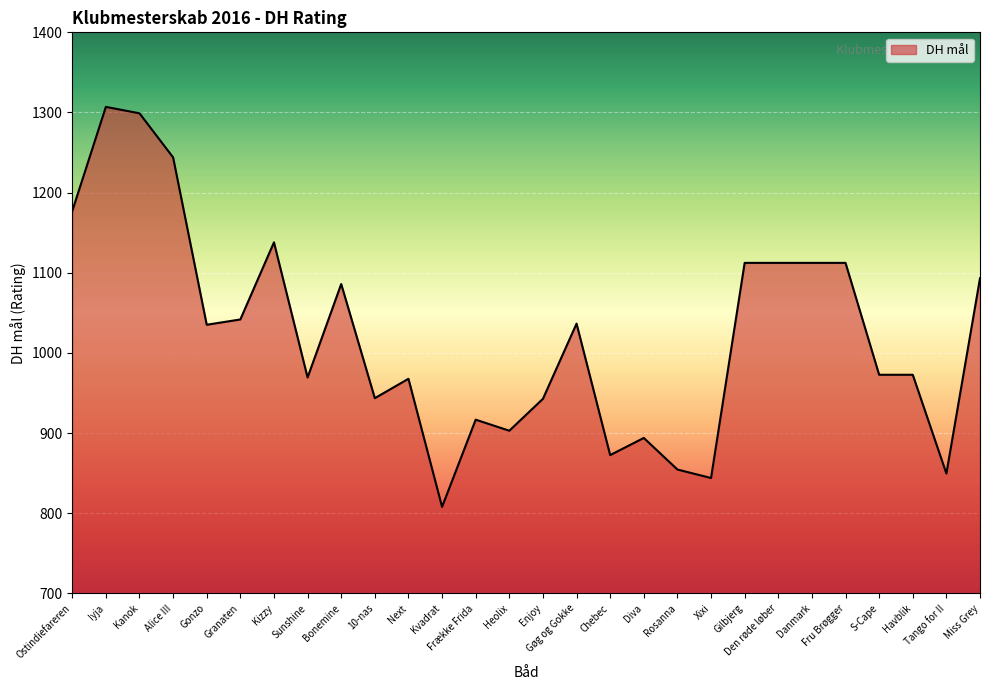

True or false: the data shows 1244.0 at Alice III.

True